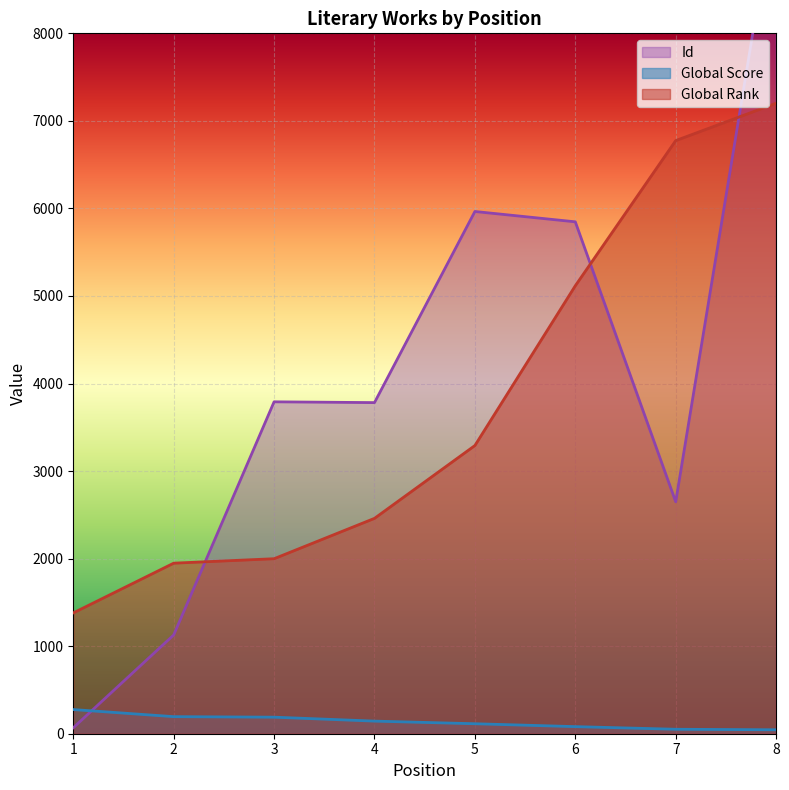

At which label does Global Score first exceed 144?

1